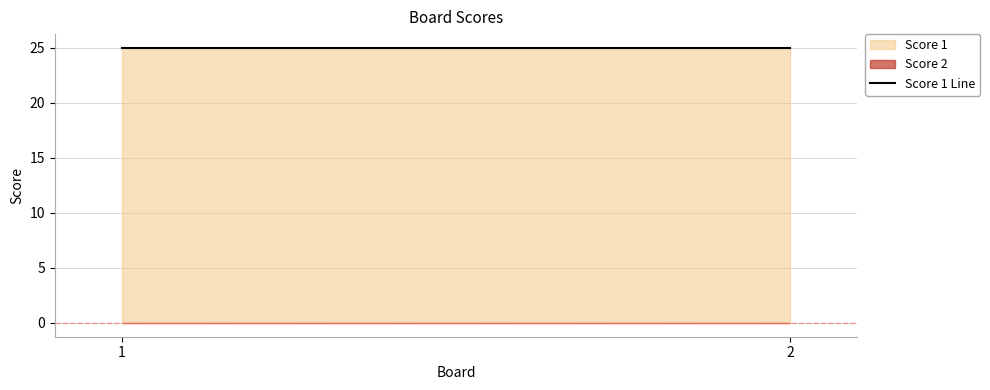

What is the lowest value of the Score 1 series?

25